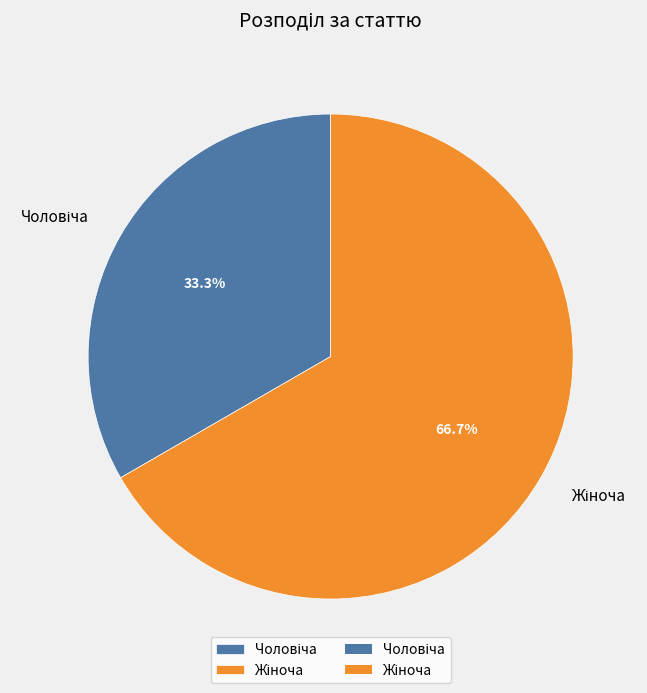

How many segments does this pie chart have?

2